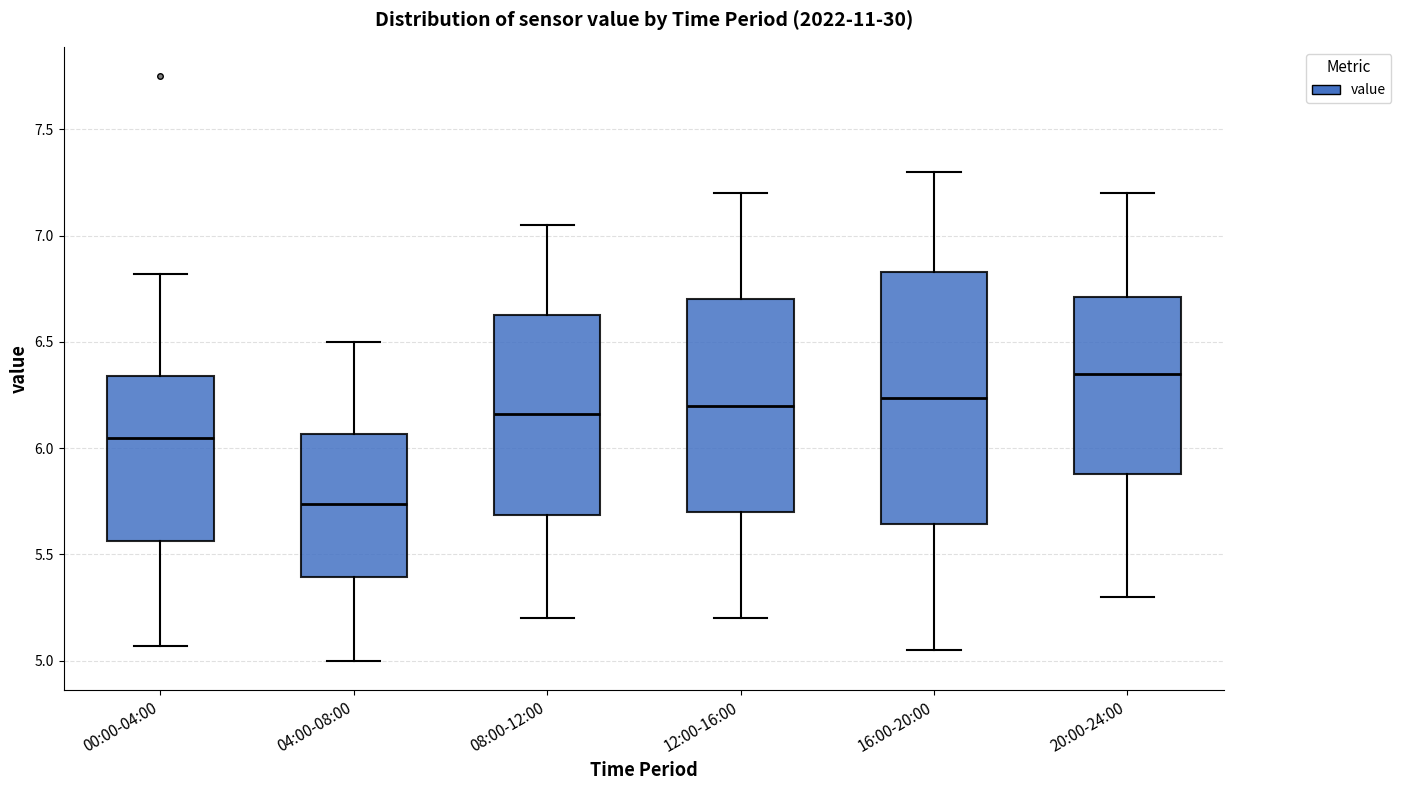

Comparing the boxes themselves (not the whiskers), which one is the tallest?

16:00-20:00